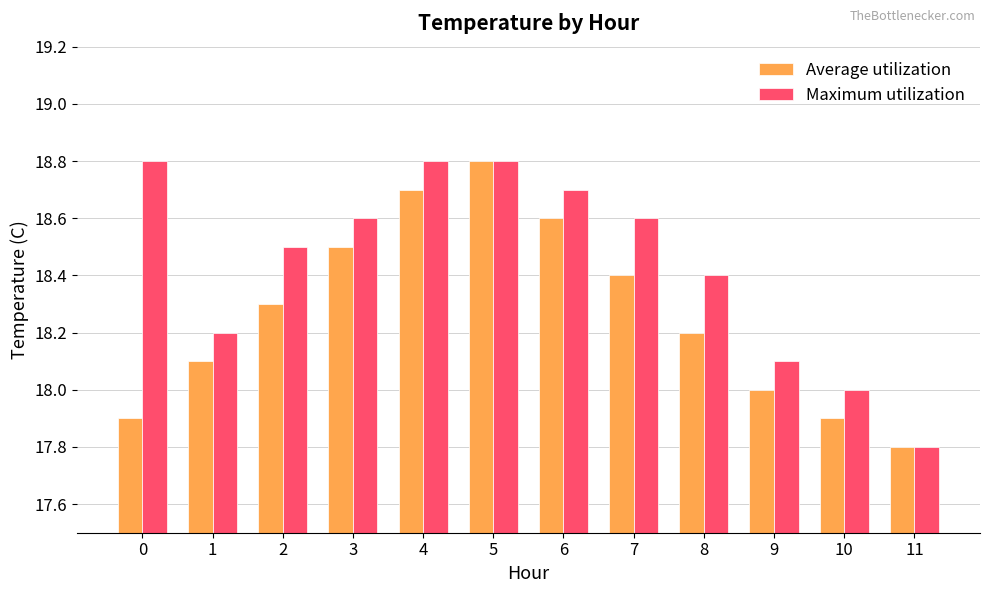

What are all the series names shown in the legend?

Average utilization, Maximum utilization